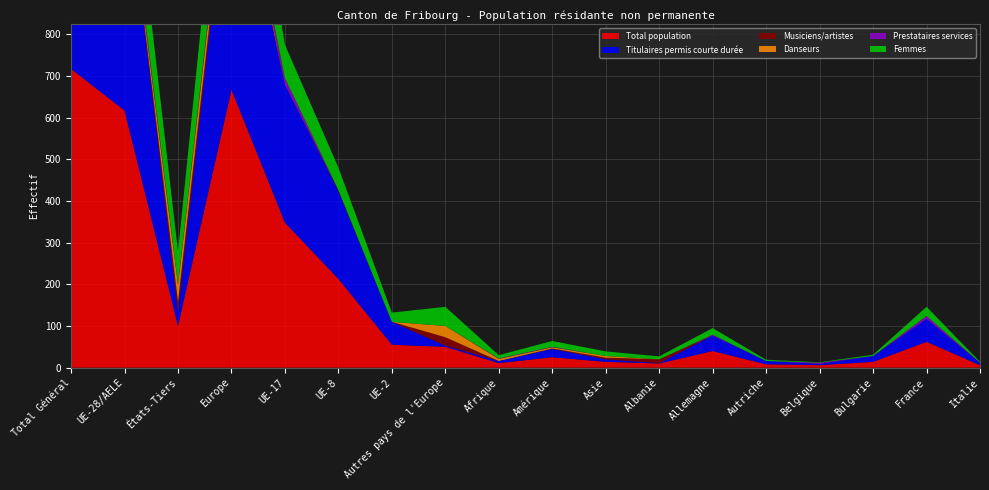

Reading left to right, extract all data points from this chart.

Total population: 717	617	100	667	348	213	55	50	11	25	14	10	40	8	6	14	62	6
Titulaires permis courte durée: 632	598	34	601	331	211	55	3	5	20	6	1	37	8	3	14	55	6
Musiciens/artistes: 27	2	25	22	0	2	0	20	0	1	4	9	0	0	0	0	0	0
Danseurs: 39	0	39	27	0	0	0	27	5	3	4	0	0	0	0	0	0	0
Prestataires services: 18	16	2	16	16	0	0	0	1	1	0	0	2	0	3	0	7	0
Femmes: 235	156	79	202	80	54	22	46	8	14	11	7	16	3	1	3	22	2